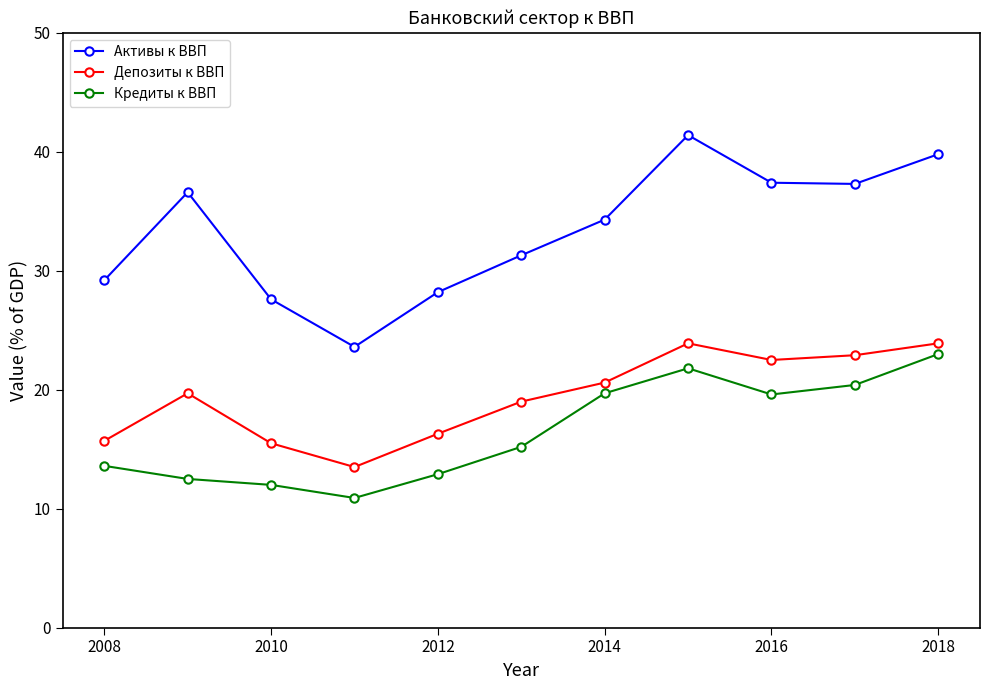

True or false: Депозиты к ВВП and Активы к ВВП cross at least once.

False